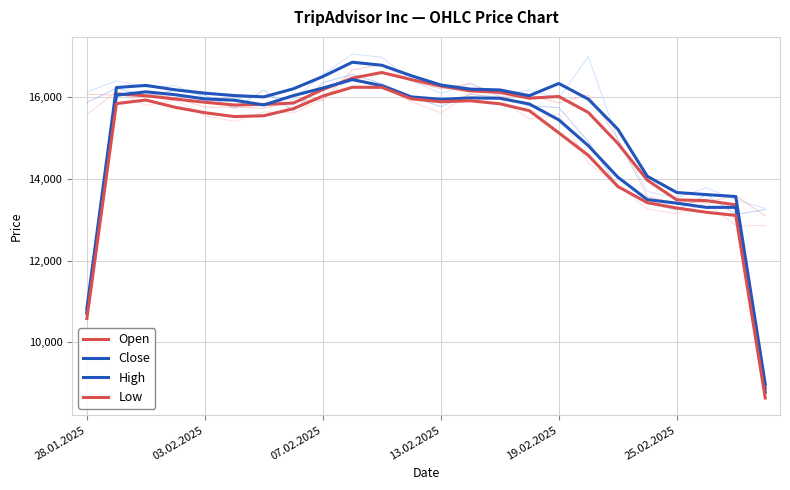

What position from the right is 11?

13